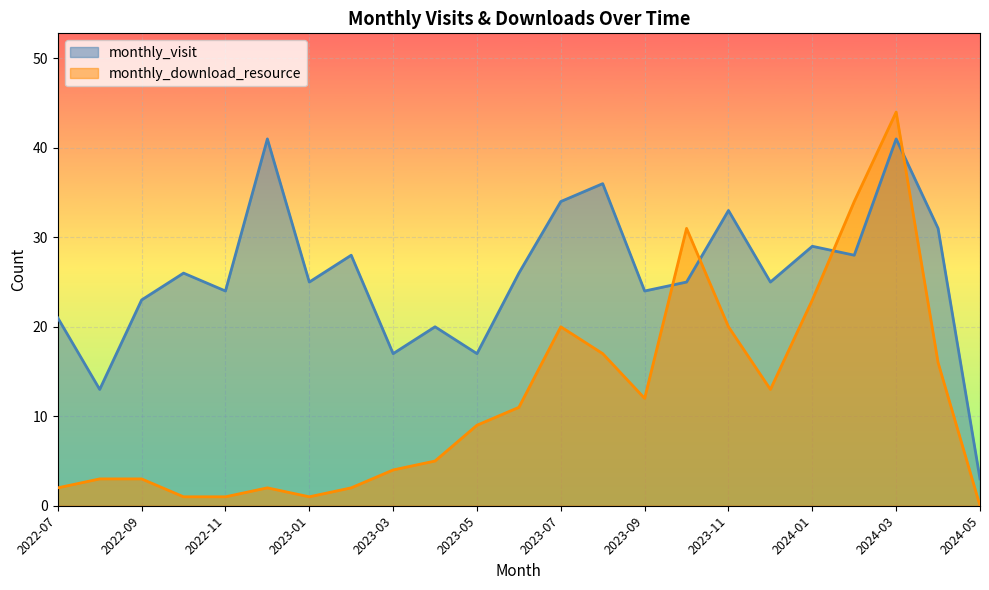

What is the difference between the maximum and second lowest values in the monthly_download_resource series?

43